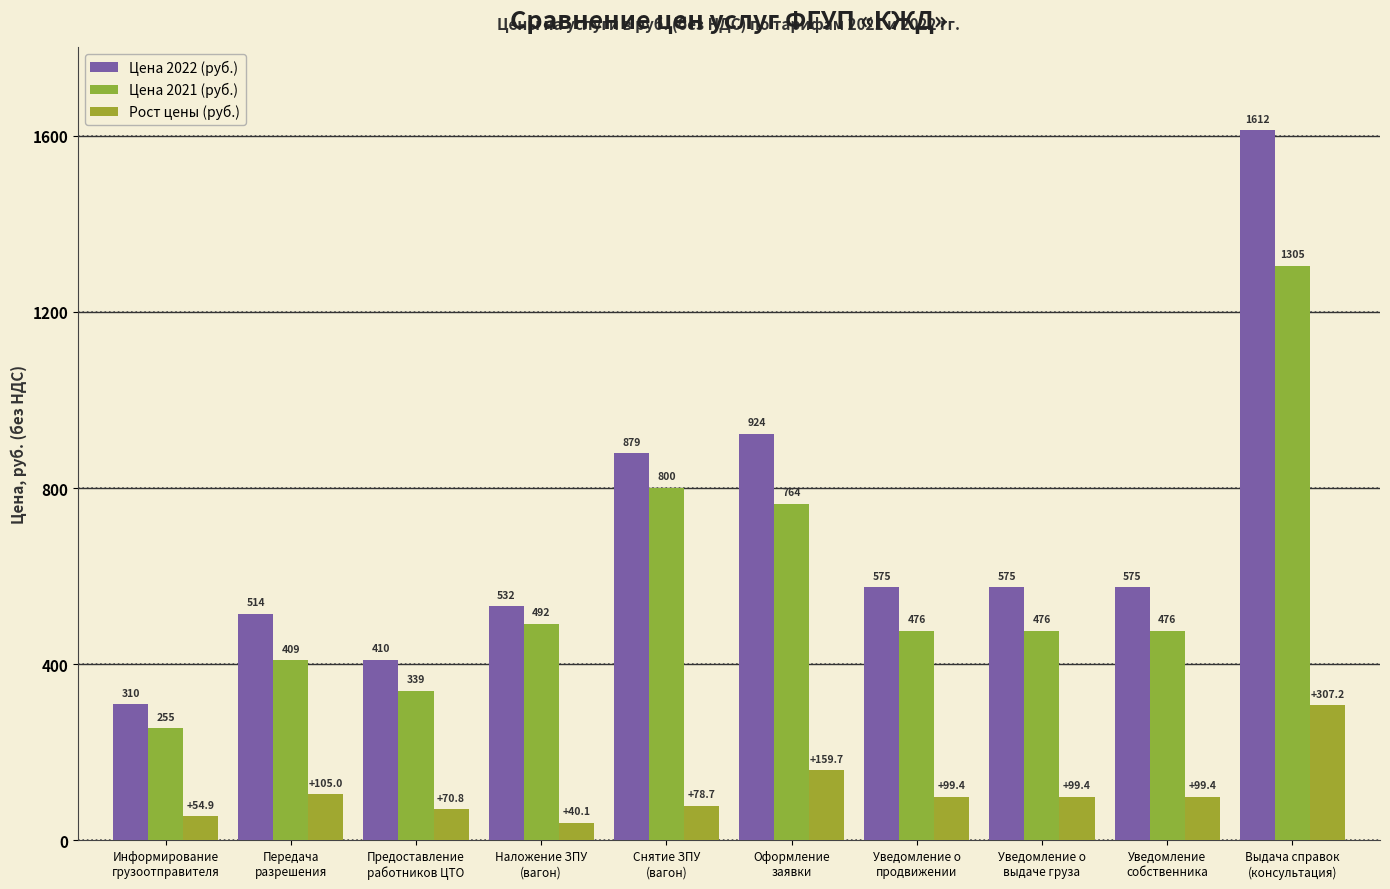

At which category is the sum across all series the highest?

Выдача справок
(консультация)